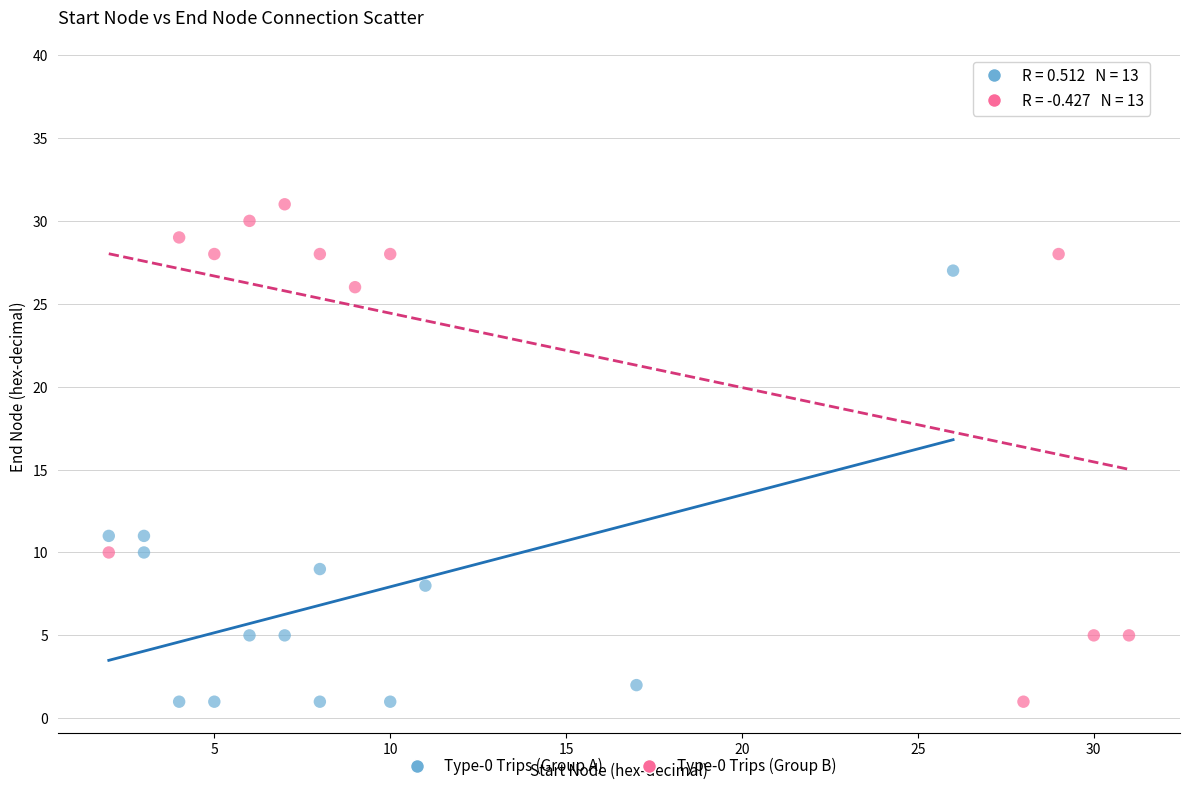

What are all the series names shown in the legend?

Type-0 Trips (Group A), Type-0 Trips (Group B)